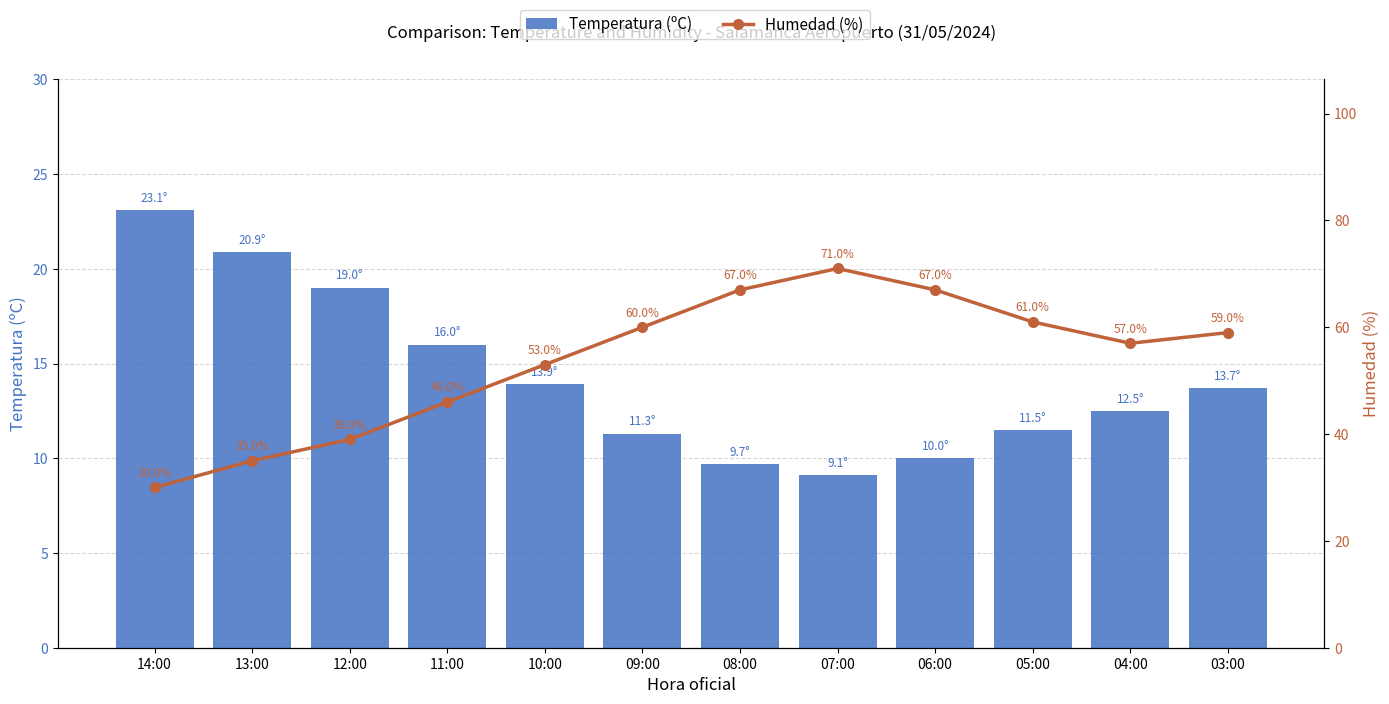

Are the bars grouped side by side (vs. stacked)?

Yes